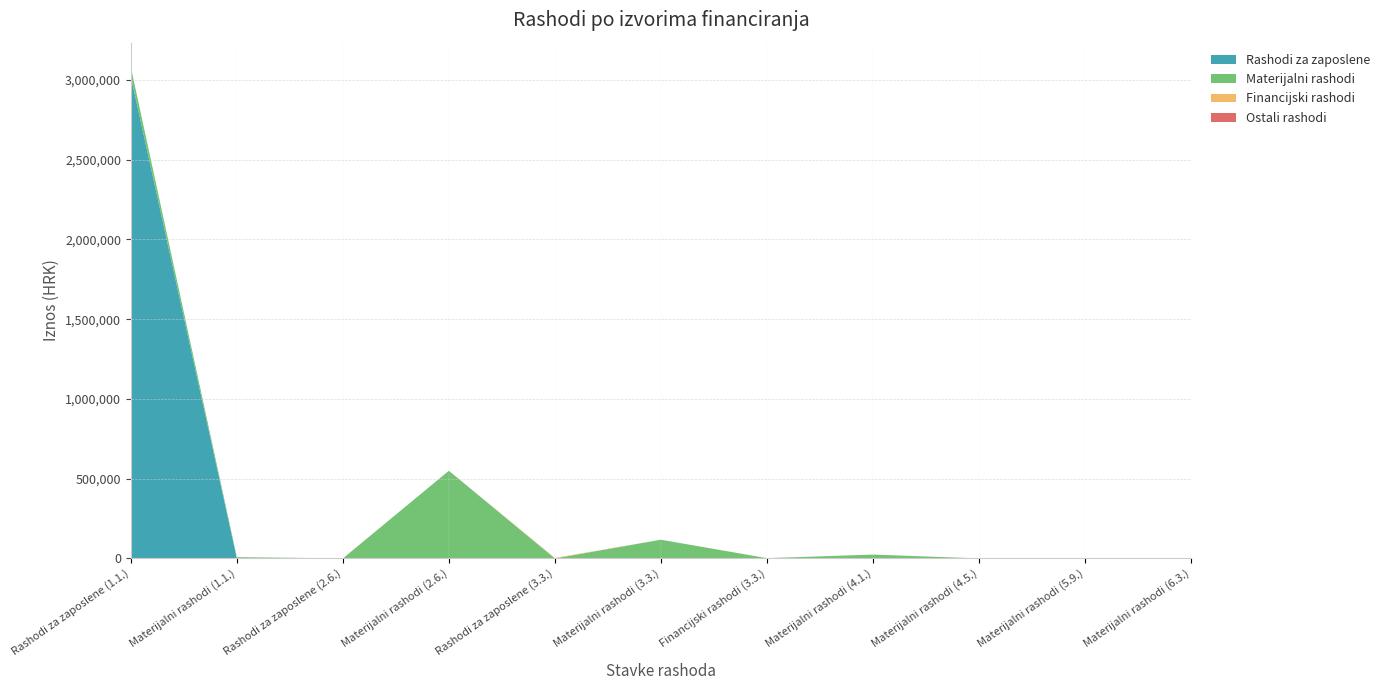

Reading left to right, list all the values displayed in this chart.

Rashodi za zaposlene: 3021752	0	0	0	0	0	0	0	0	0	0
Materijalni rashodi: 58100	7923	0	549554	0	117209	1727	24000	146	0	0
Financijski rashodi: 0	0	0	0	3110	0	0	0	0	0	0
Ostali rashodi: 0	0	0	0	0	0	0	0	0	0	0